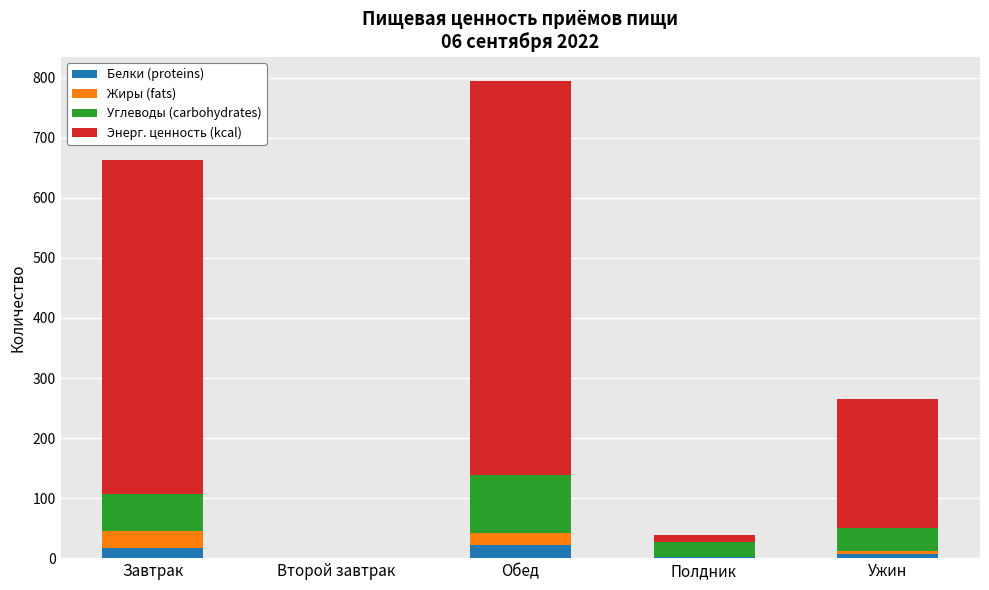

True or false: Белки (proteins) has a value of 1.4 at Полдник.

True